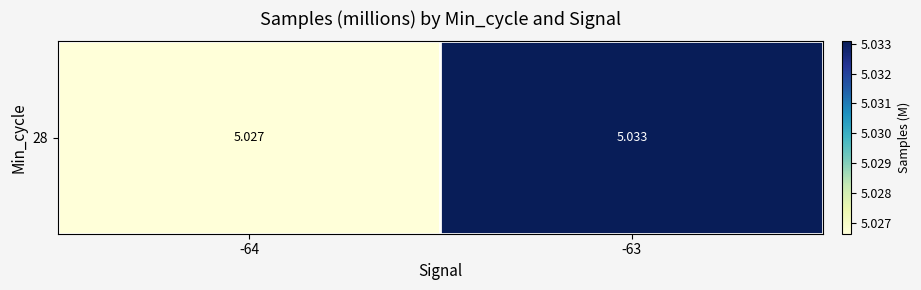

True or false: the data shows 5.0 at -64.

True